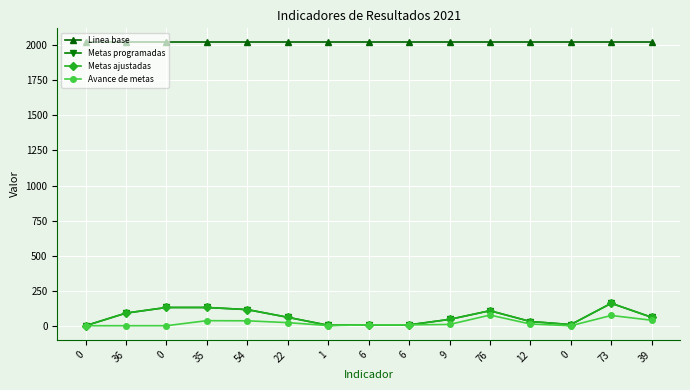

True or false: Metas programadas has a value of 99 at 39.

False